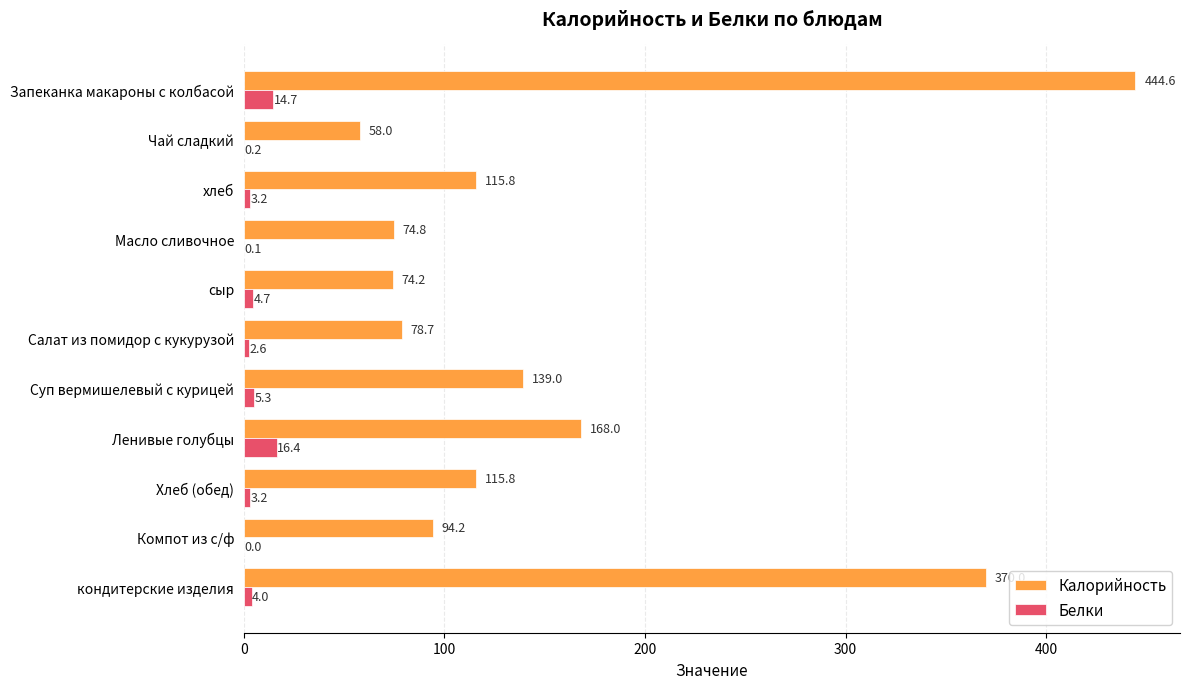

Is it true that Калорийность equals 511.5 at кондитерские изделия?

False